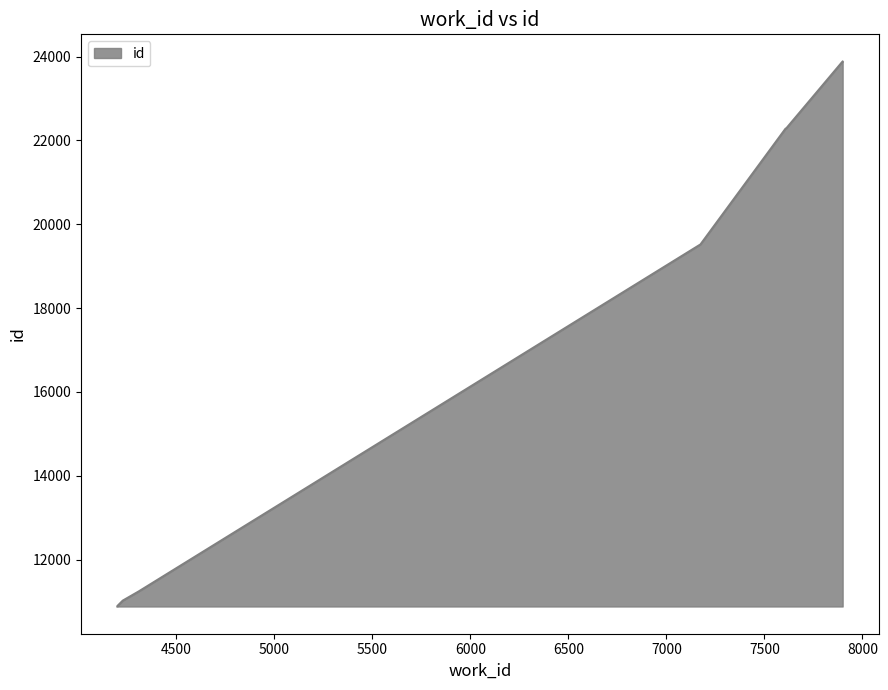

True or false: the data shows 6150 at 4200.

False